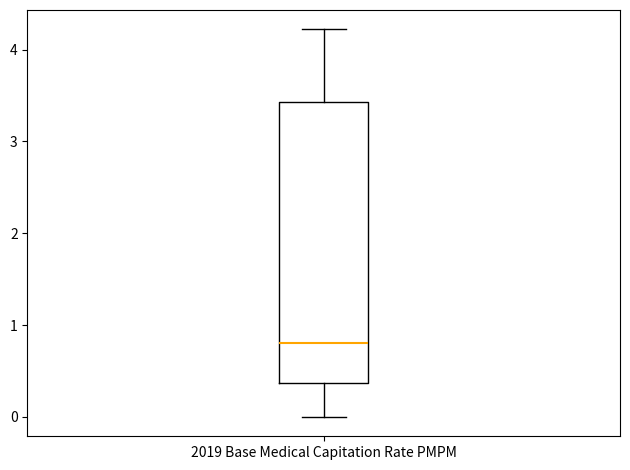

Read this box plot against the y-axis: the position of the median line, the range covered by the box, and the ends of both whiskers. The values are not printed on the chart, so give them approximately, as read against the axis.

median 0.8, box 0.4 to 3.4, whiskers 0.0 to 4.2